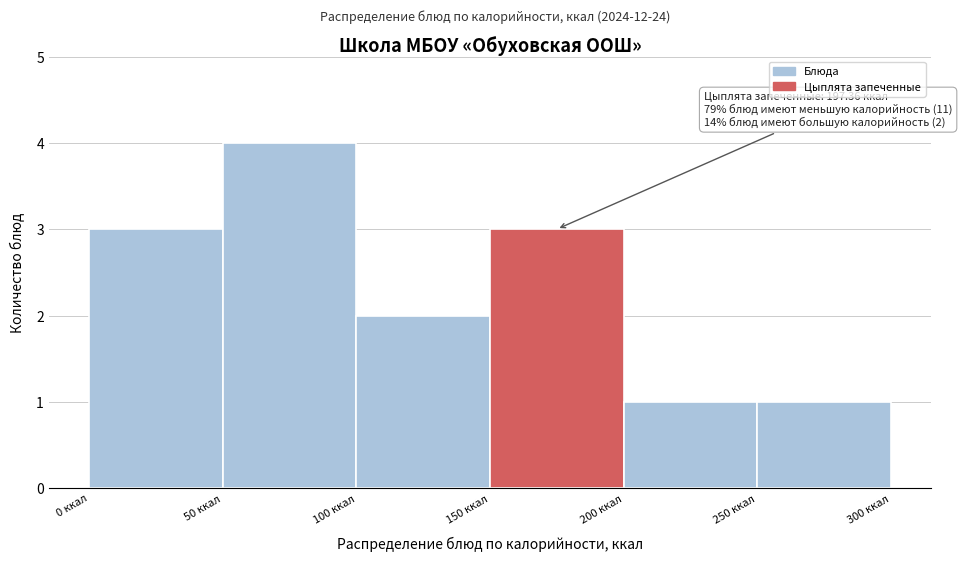

Over which range of the x-axis is the bar tallest?

50 to 100